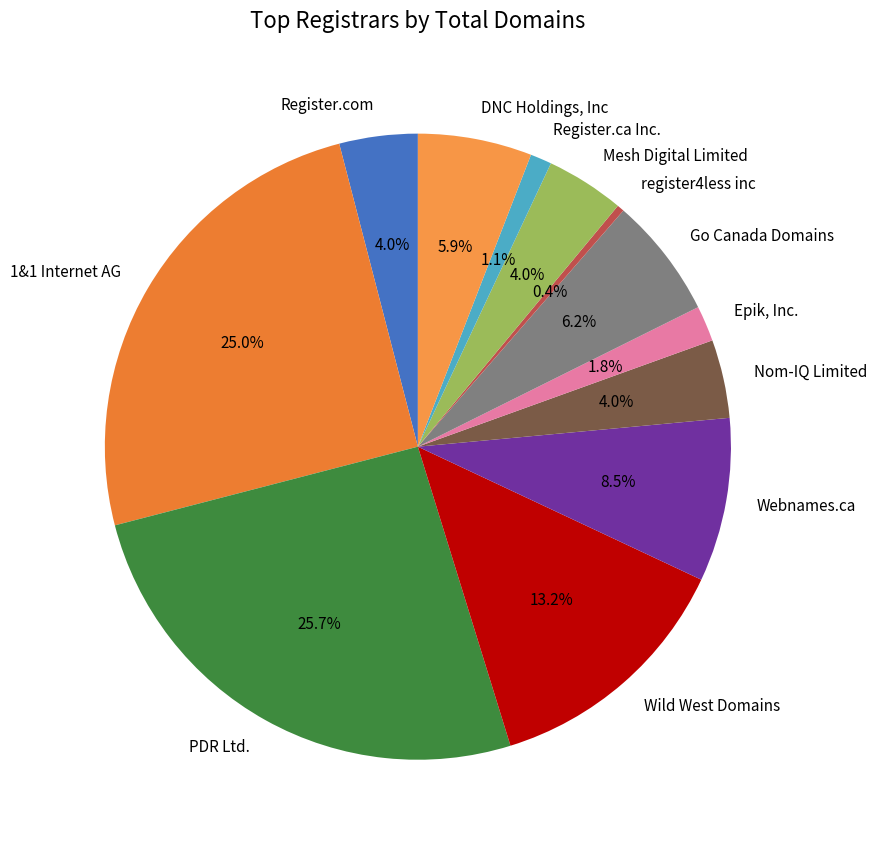

To the nearest percent, what is the difference between the Epik, Inc. and Wild West Domains slice percentages?

11%